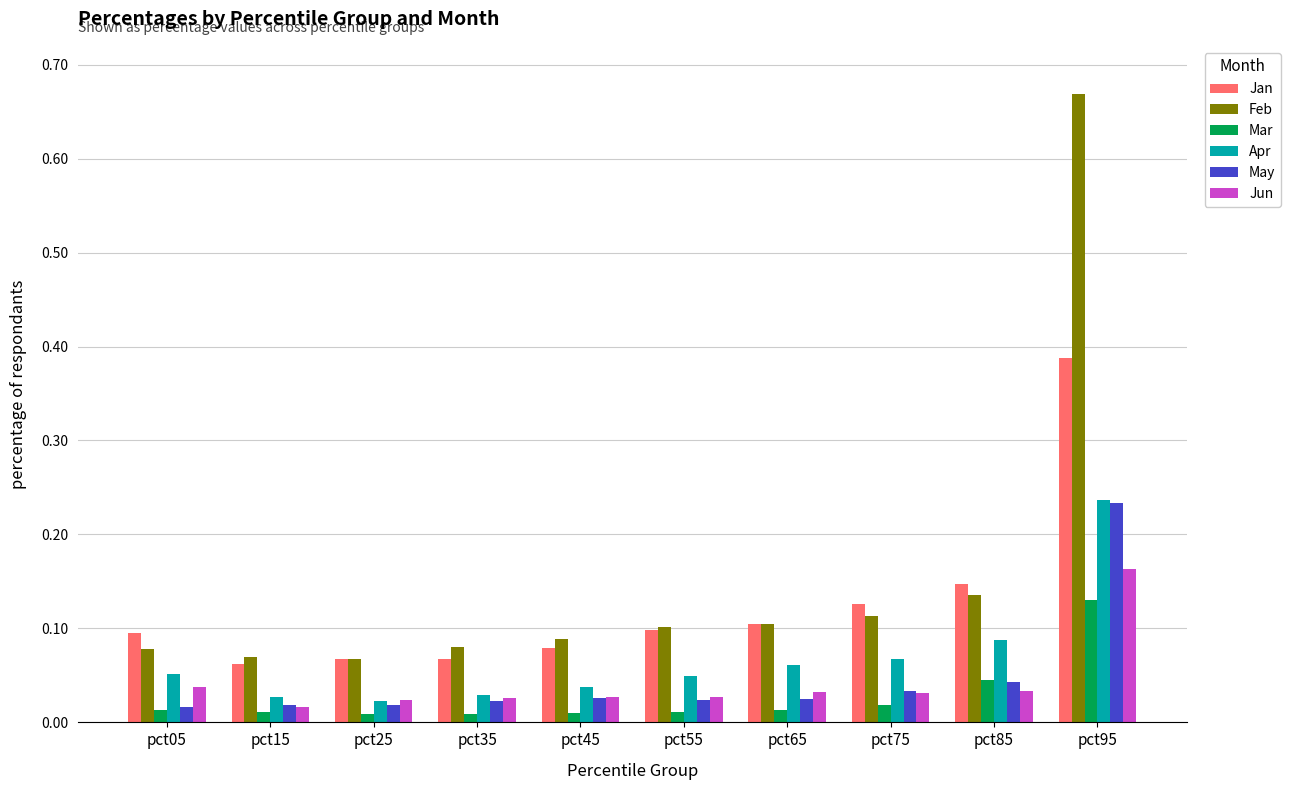

Is it true that Jan equals 0.0 at pct85?

False